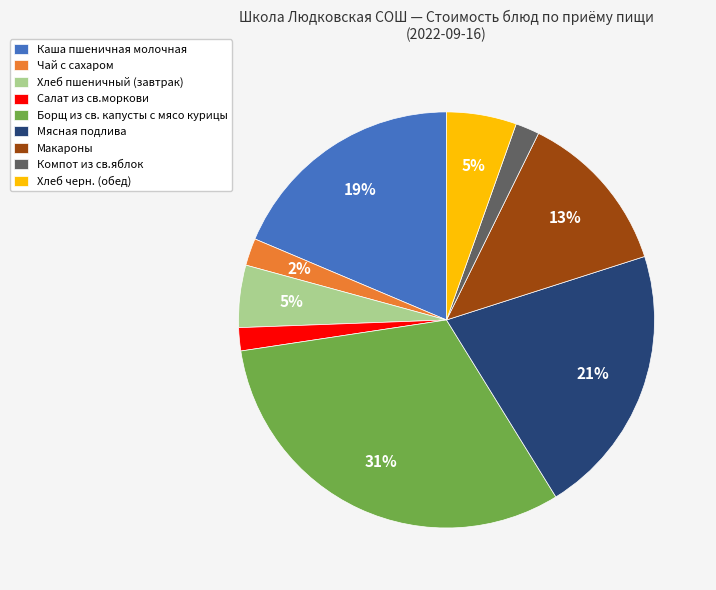

Is Чай с сахаром the majority of the pie?

No